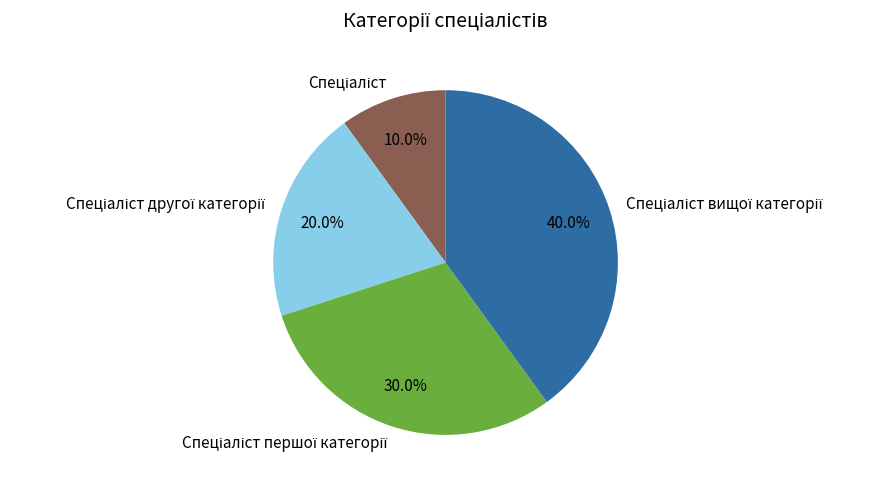

Is there any slice that represents more than half of the pie?

No